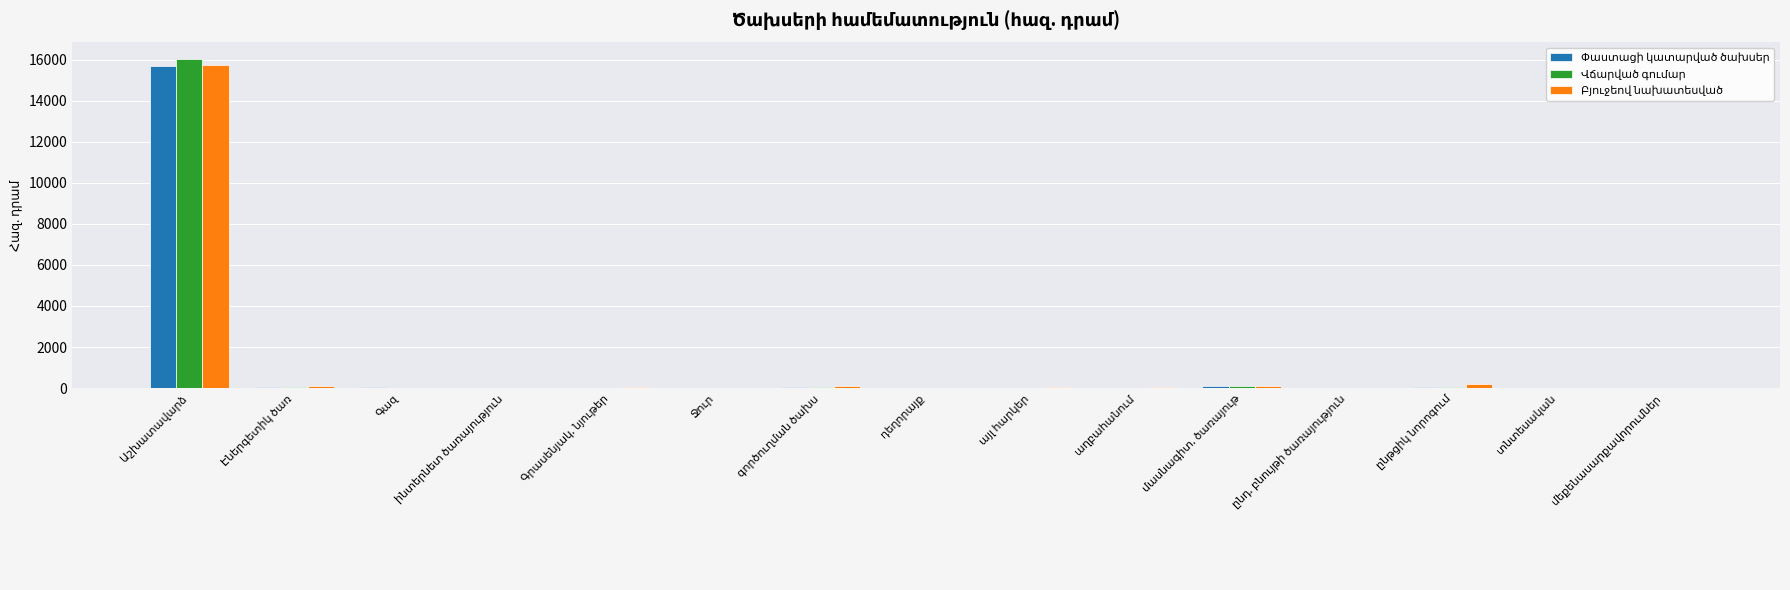

How many series are shown in this chart?

3